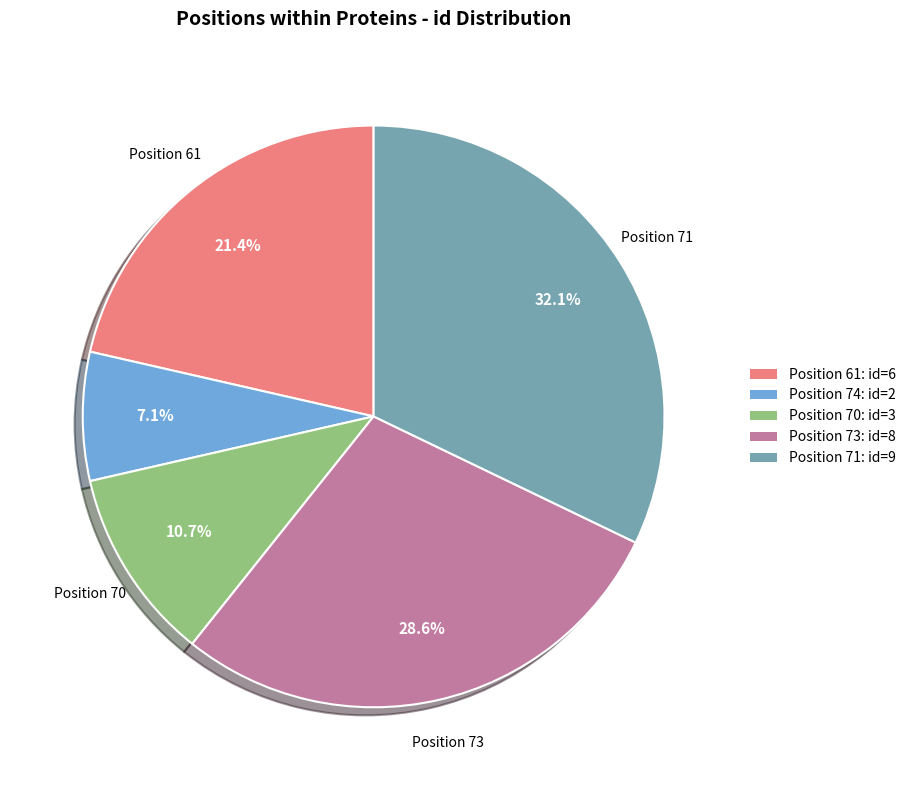

Combined, do Position 73: id=8 and Position 71: id=9 account for over 50%?

Yes